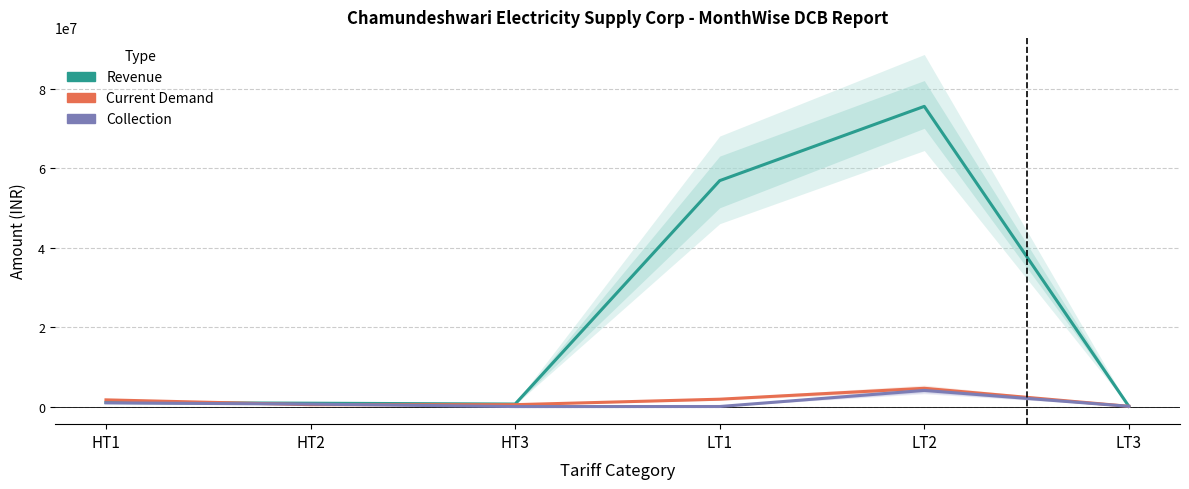

Which series changed the most between HT2 and LT1?

Revenue